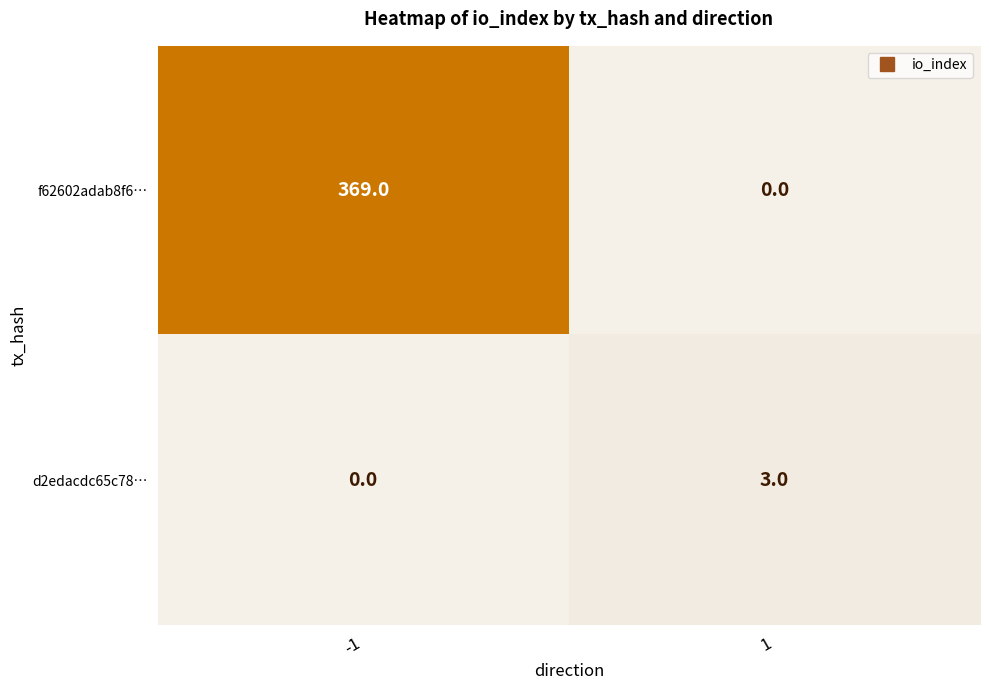

Rank the series by their maximum value, from lowest to highest.

d2edacdc65c78…, f62602adab8f6…